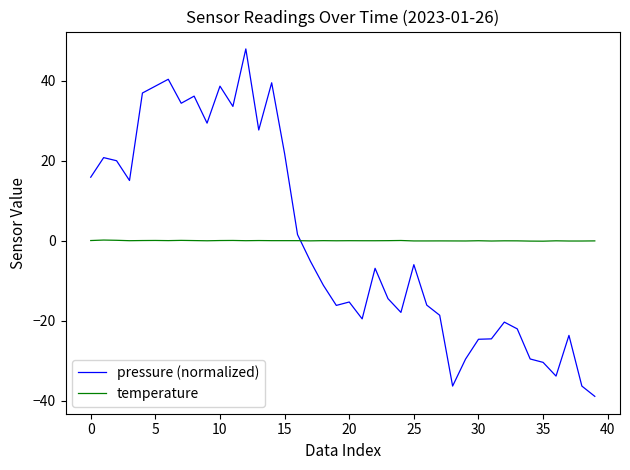

At how many categories does at least one series exceed 10?

16